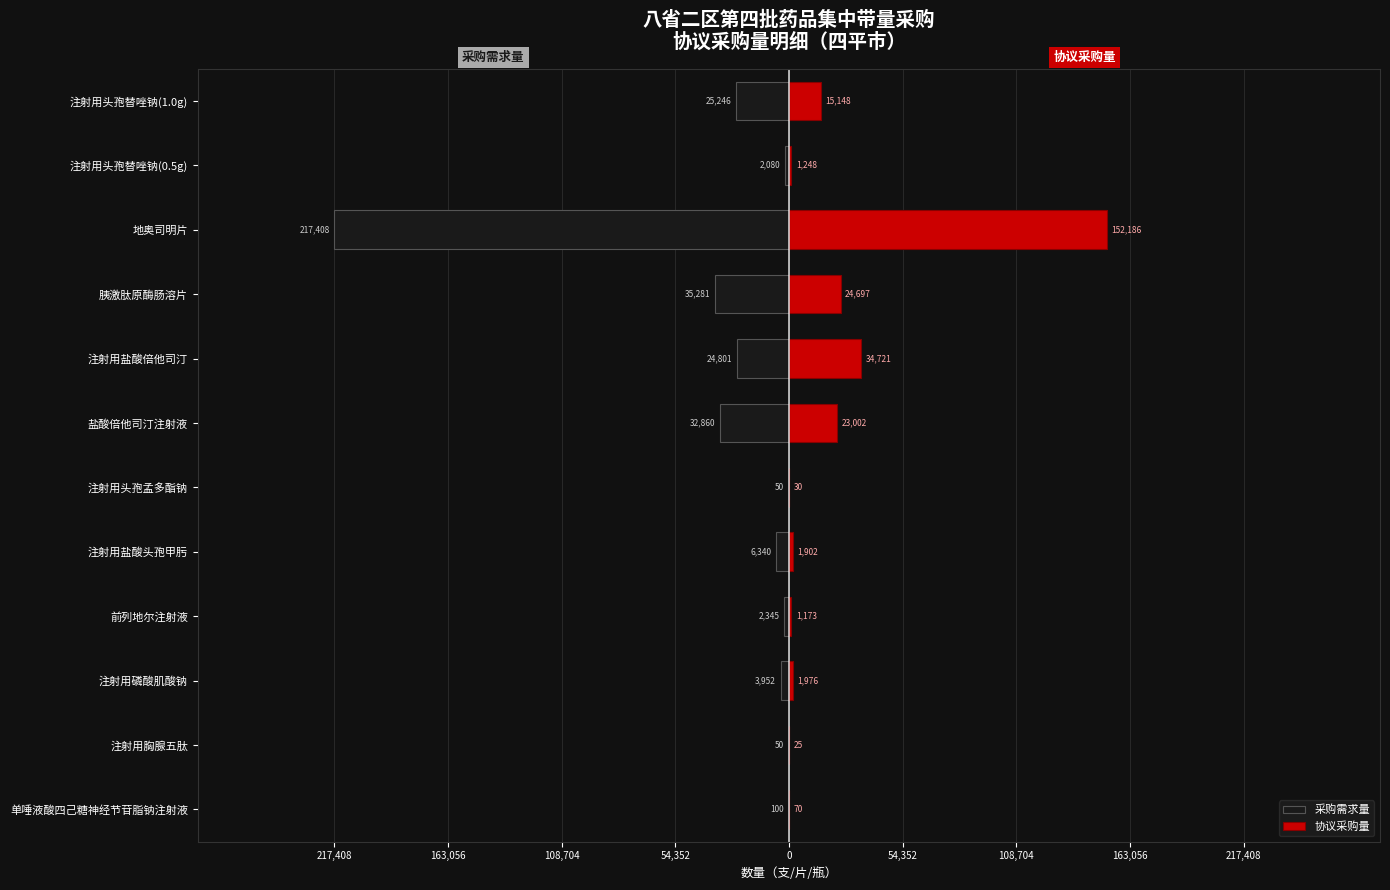

What is the difference between the second highest and second lowest values in the 协议采购量 series?

34691